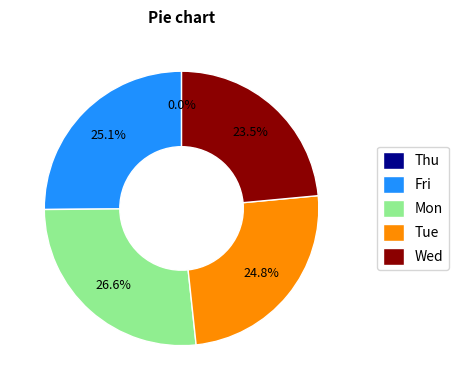

Is there a majority slice in this chart?

No